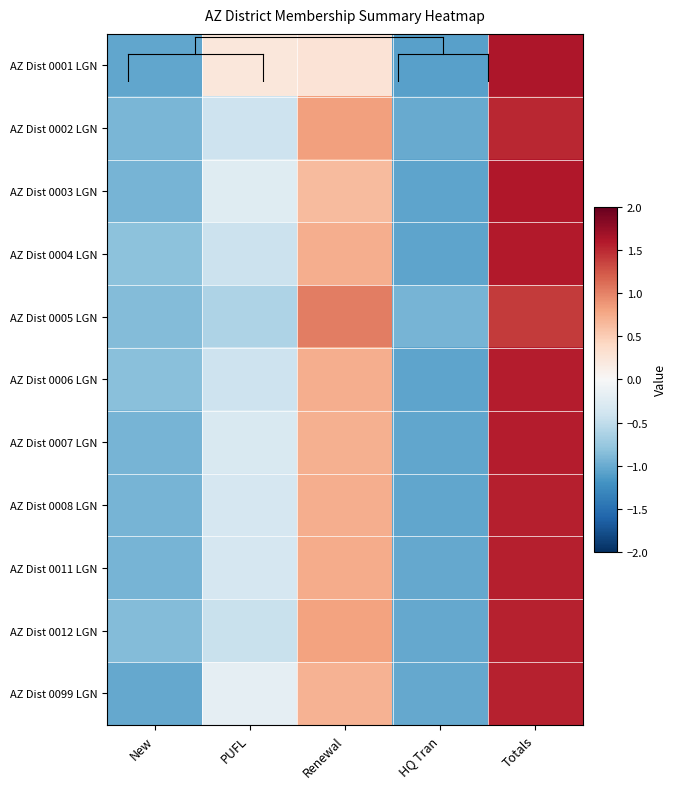

Between Renewal and PUFL, which is larger?

Renewal